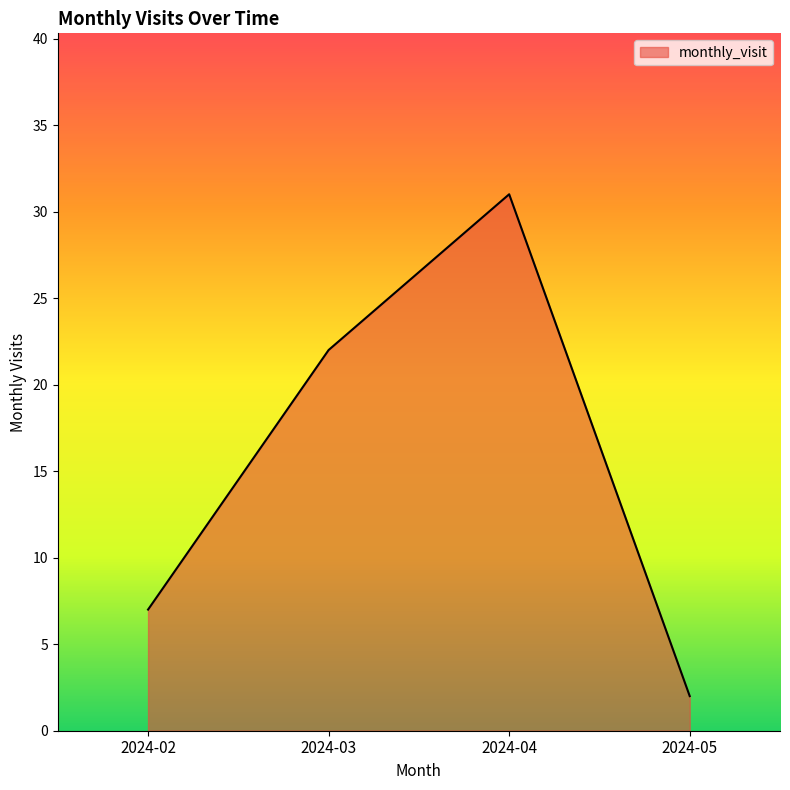

At which category does the chart reach its peak across all series?

2024-04